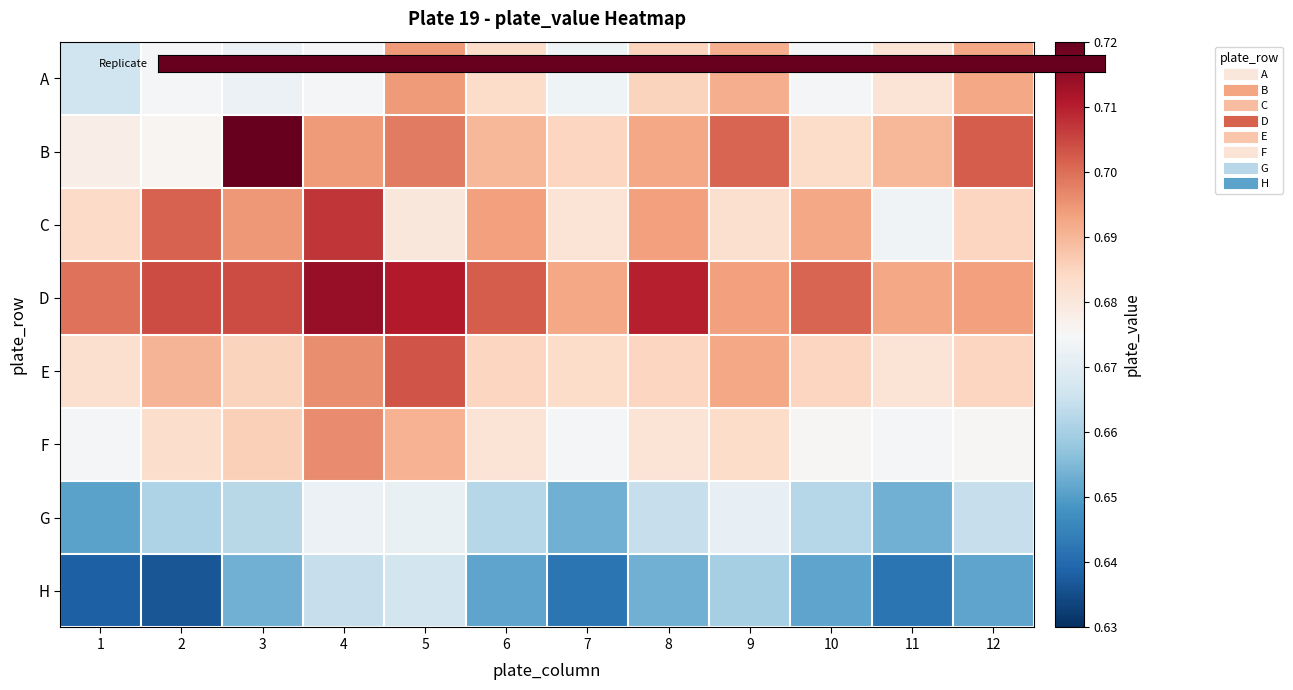

Which series has the widest spread of values?

B